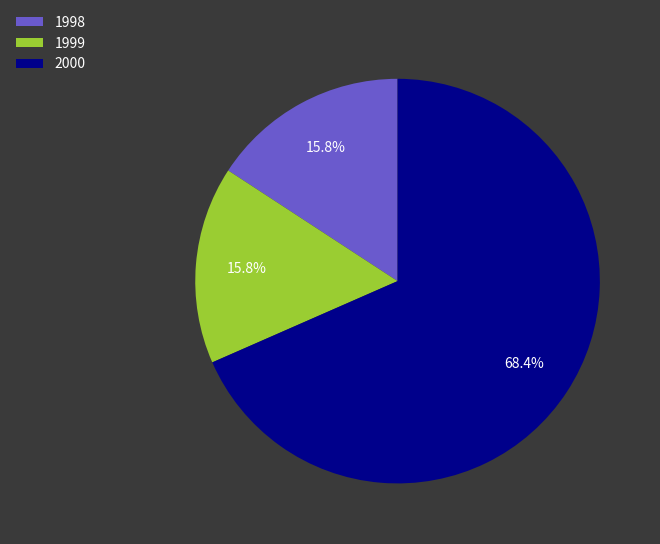

Is 1998 the majority of the pie?

No